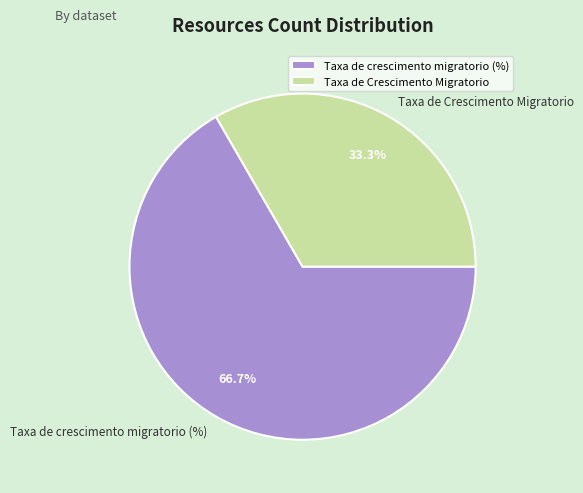

Count the number of slices in the pie.

2